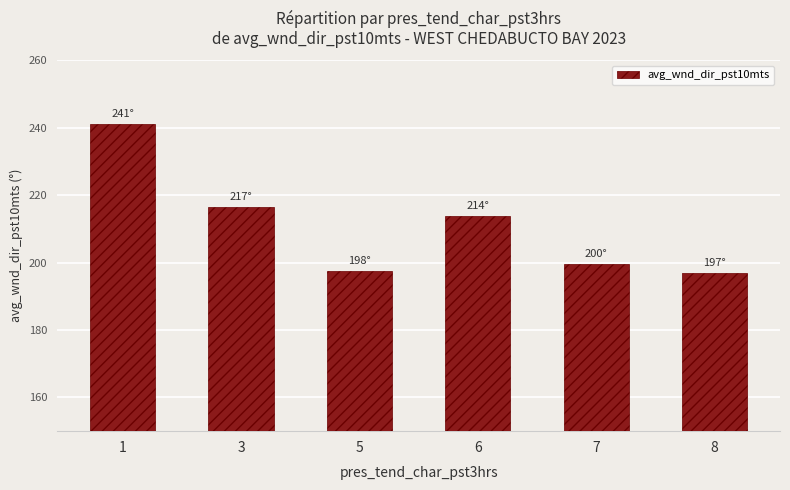

What is the greatest value displayed?

241.0